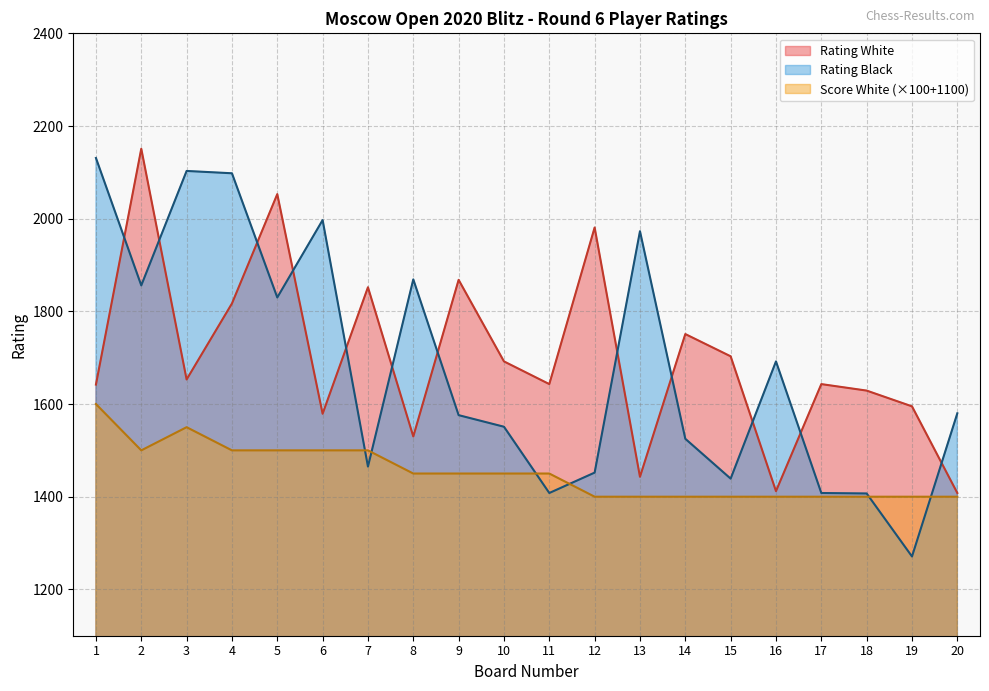

True or false: Rating Black has more than 0 points higher than both neighbors.

True